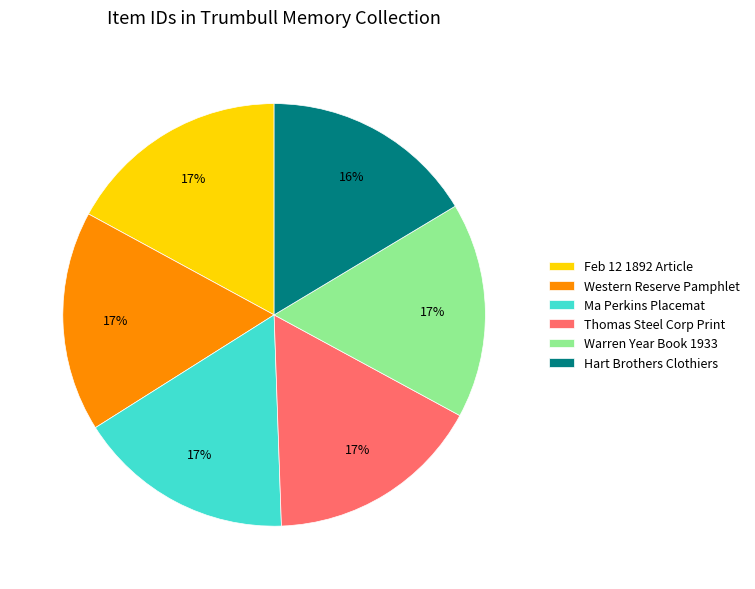

The Hart Brothers Clothiers slice represents 8% of the pie. True or false?

False